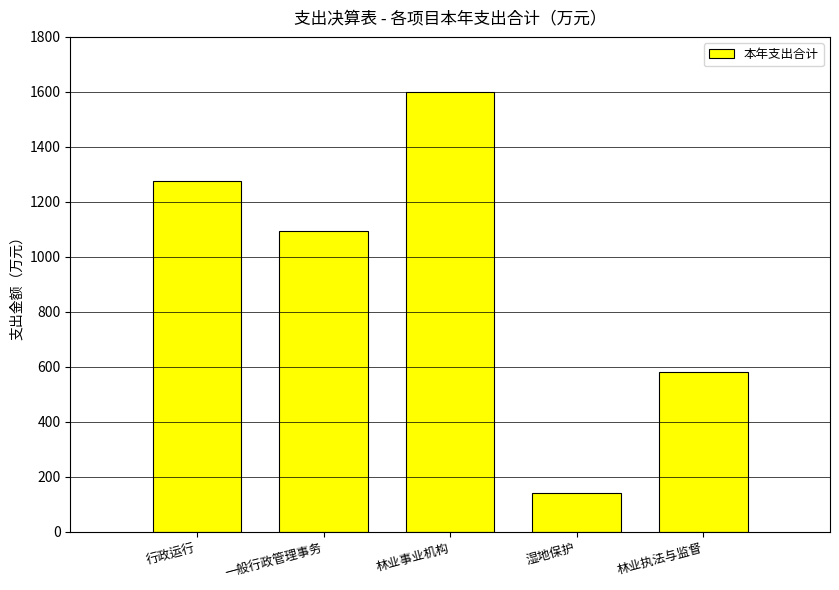

List the labels in order of value, largest first.

林业事业机构, 行政运行, 一般行政管理事务, 林业执法与监督, 湿地保护